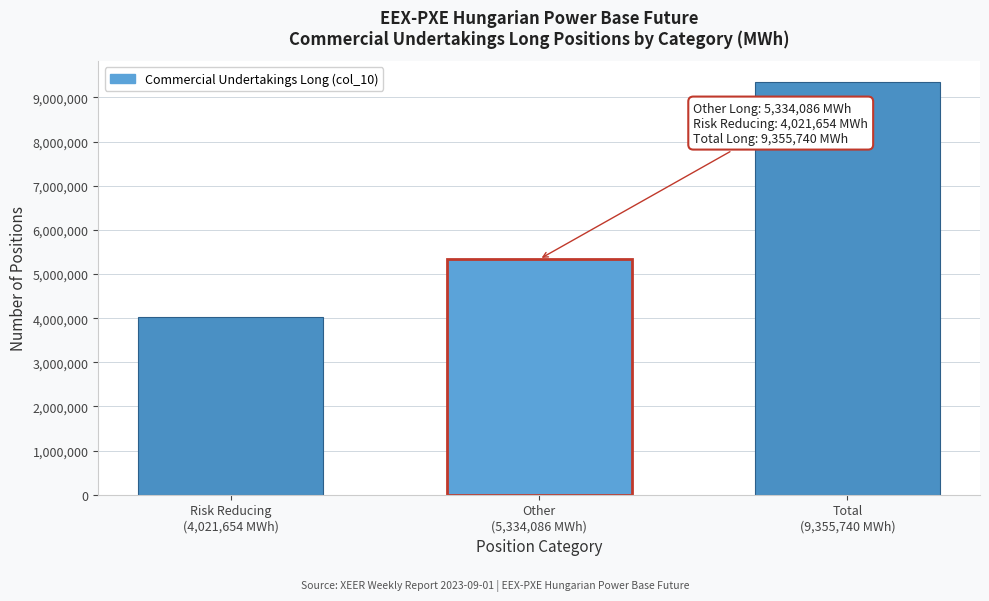

Reading left to right, transcribe all the data shown in this chart.

4021654	5334086	9355740